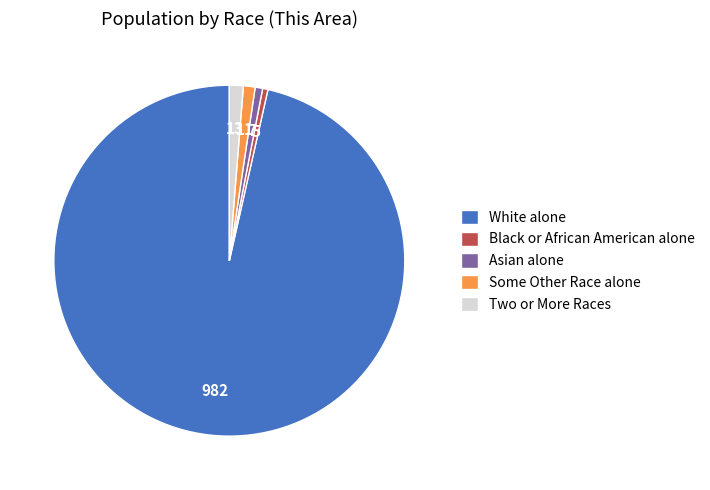

Which slice is the largest?

White alone